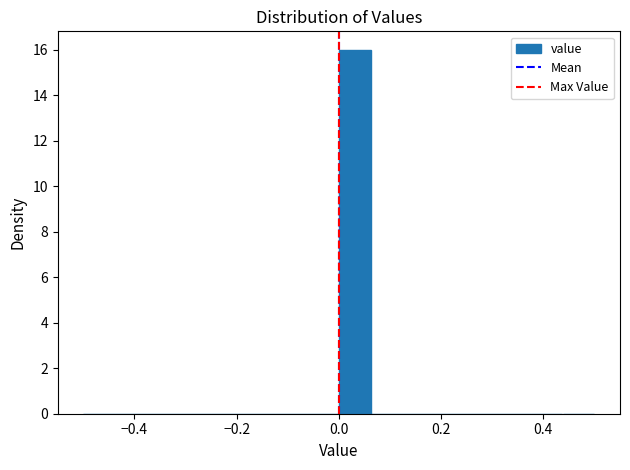

Around what value on the x-axis is the tallest bar? Give the approximate position of its centre, as read against the axis.

0.04